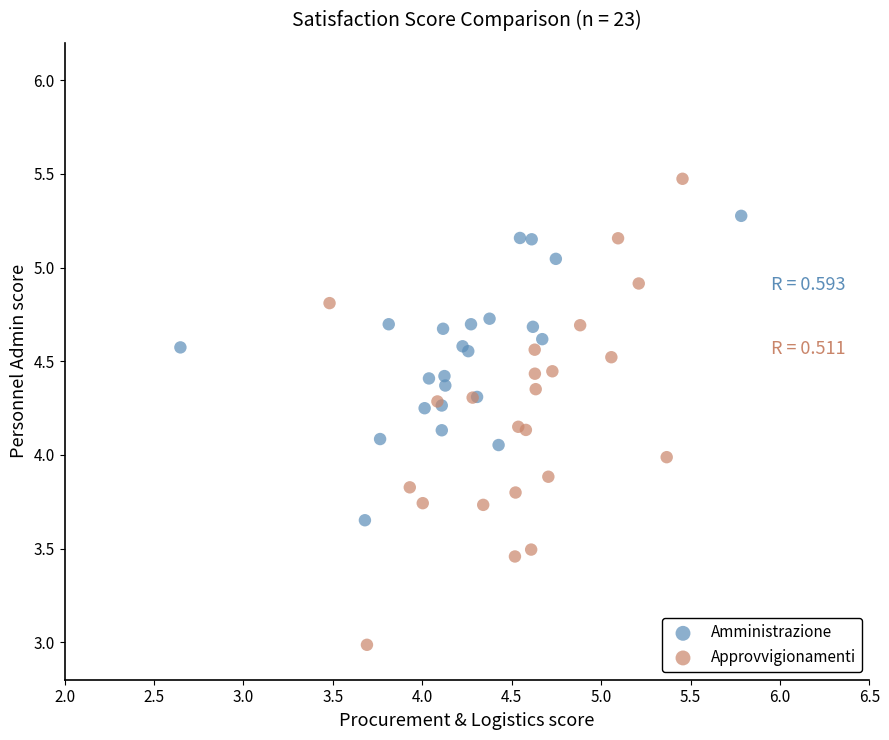

Which series reaches the minimum Y coordinate?

Approvvigionamenti